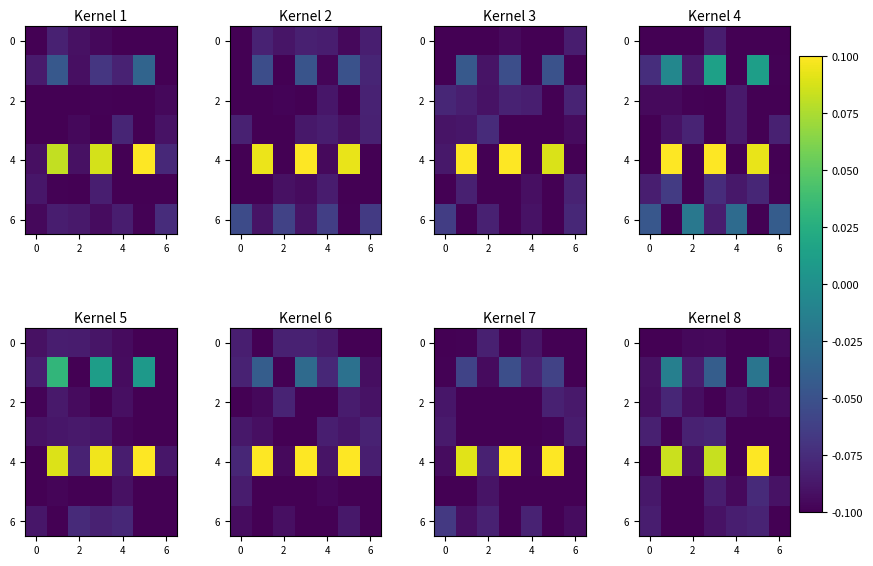

What is the average value of the 6 series?

-0.1